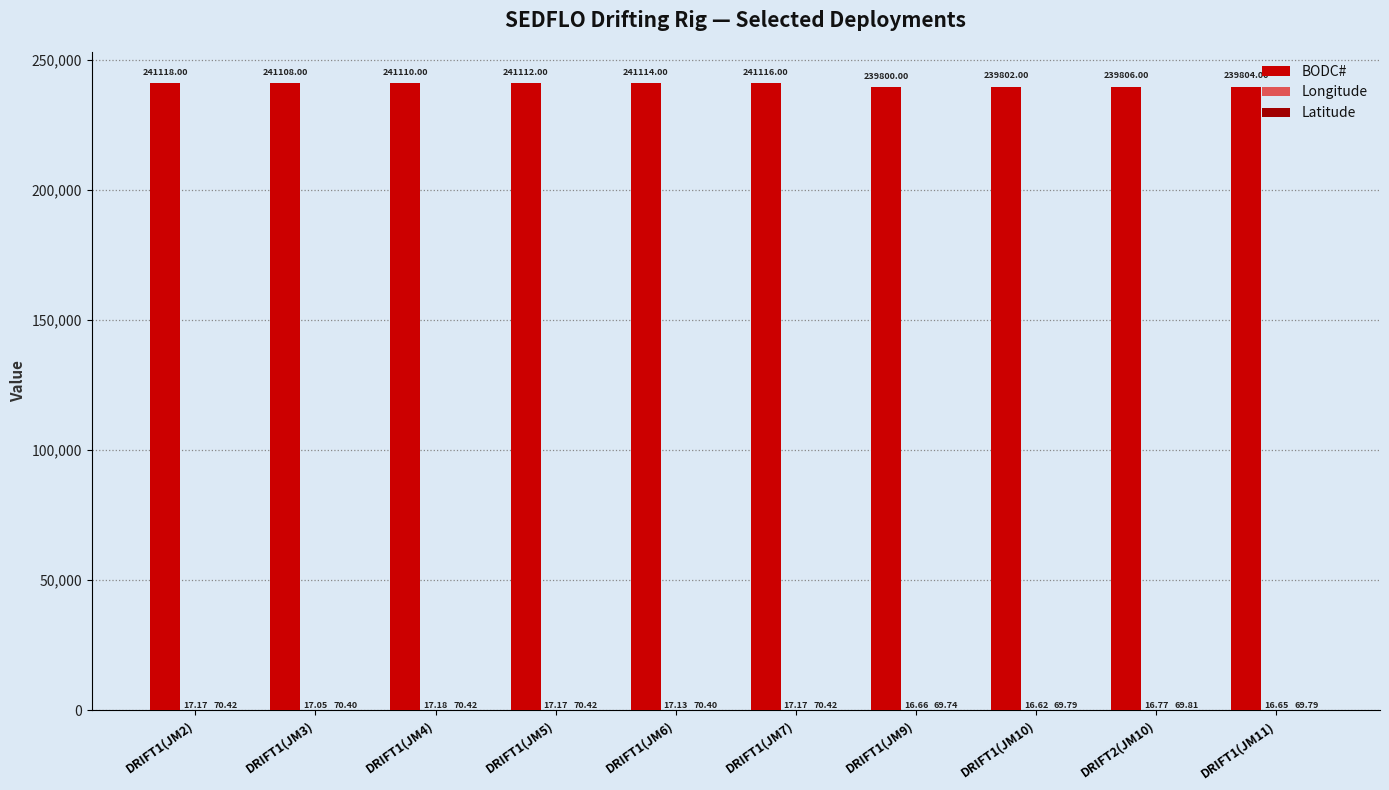

What is the average value of the BODC# series?

240589.0